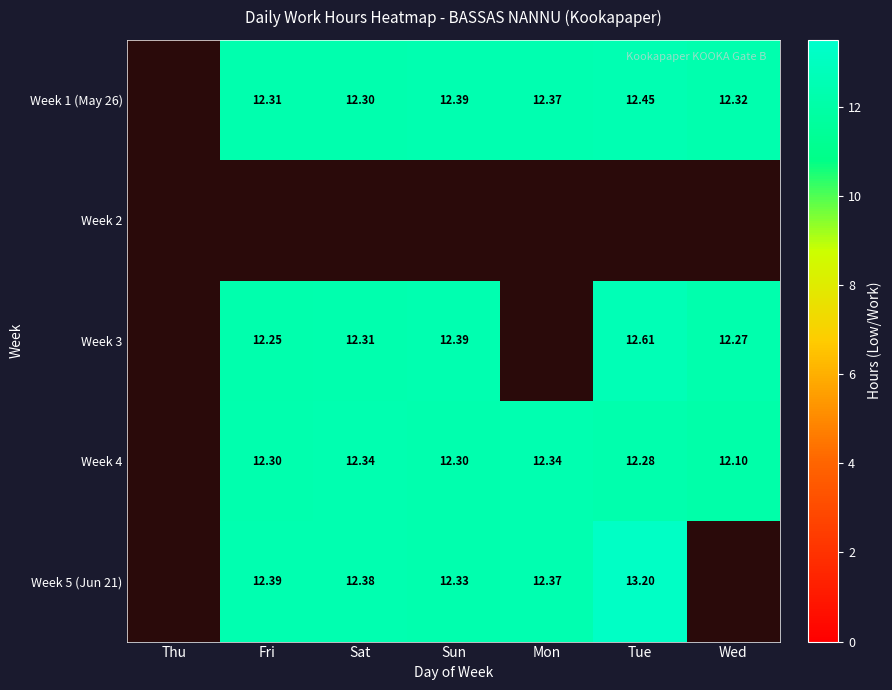

What is the maximum value shown in the chart?

13.2